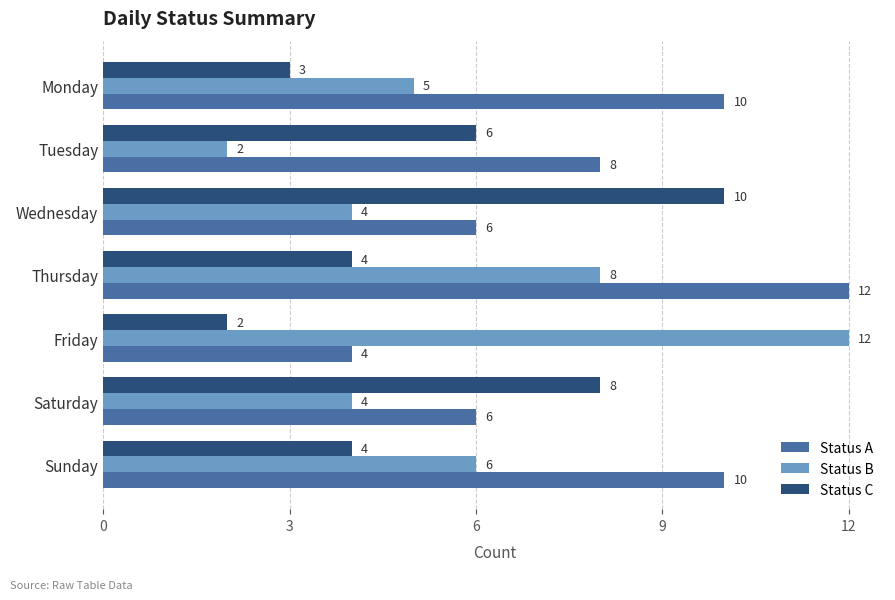

What is the greatest value displayed?

12